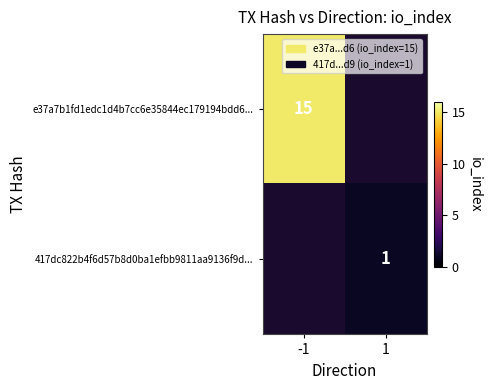

The value of e37a7b1fd1edc1d4b7cc6e35844ec179194bdd6... at -1 is 15. True or false?

True